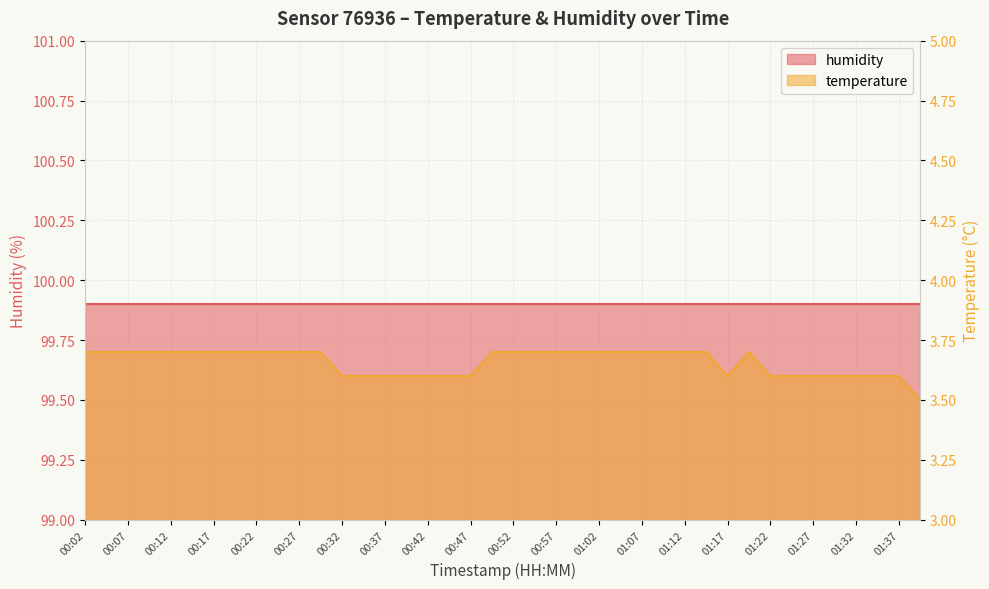

What is the label of the 9th point from the left?

00:22